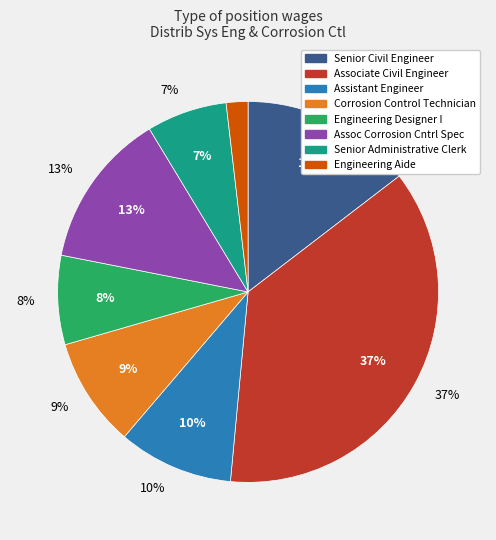

Count the number of slices in the pie.

8